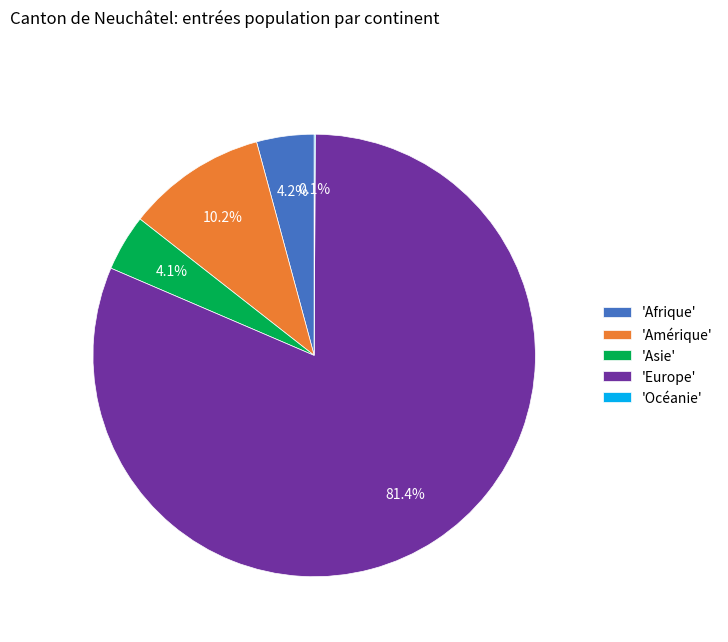

Between 'Amérique' and 'Afrique', which is larger?

'Amérique'